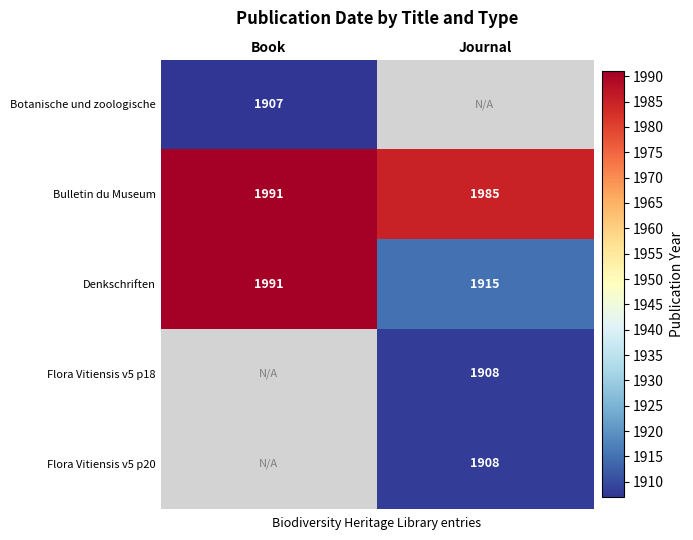

How many values in the Bulletin du Museum series are below 1991?

1